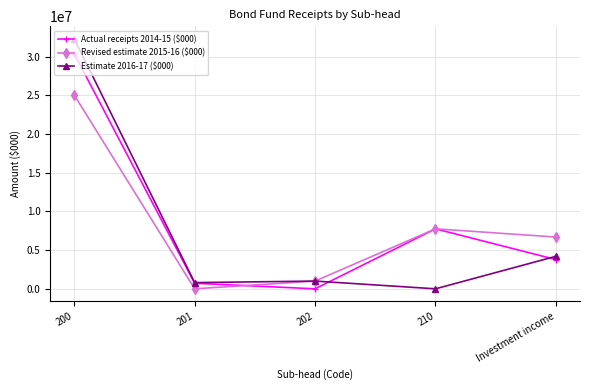

What is the difference between the Actual receipts 2014-15 ($000) values at 210 and Investment income?

3972576